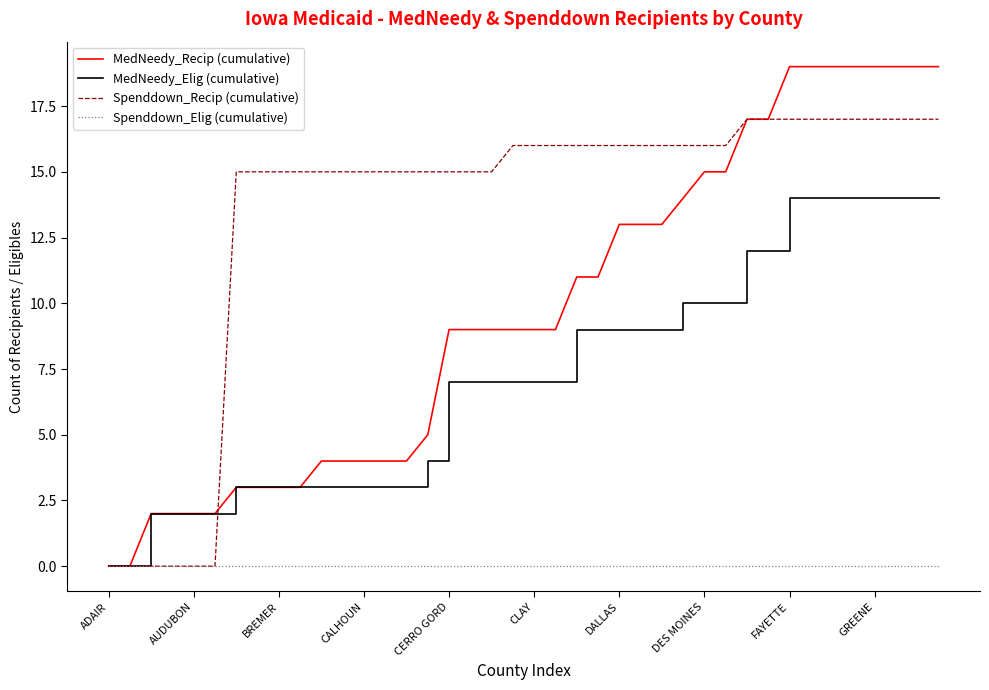

Does the chart have visible grid lines?

No